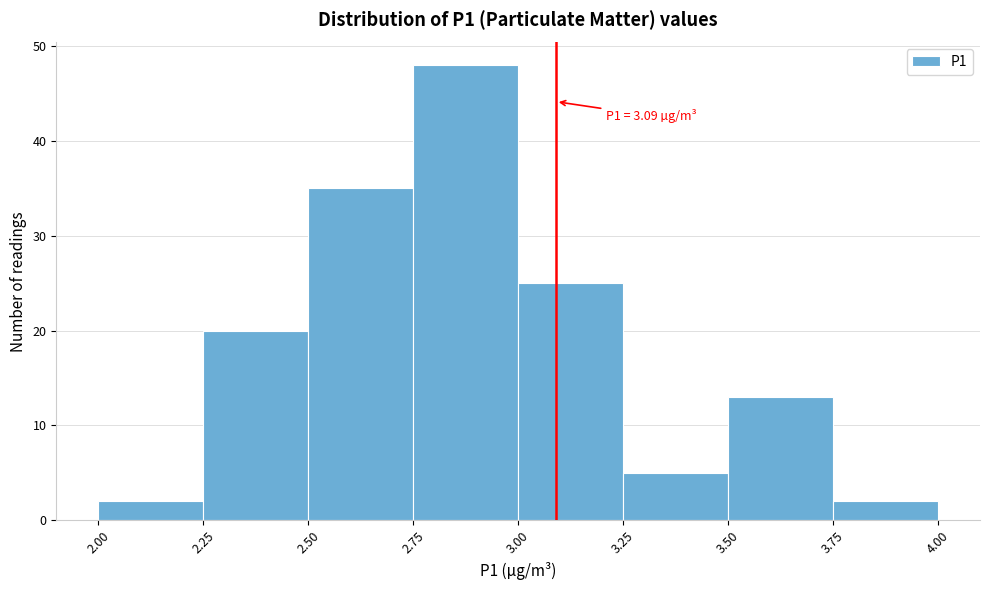

Over which range of the x-axis is the bar tallest?

2.75 to 3.00